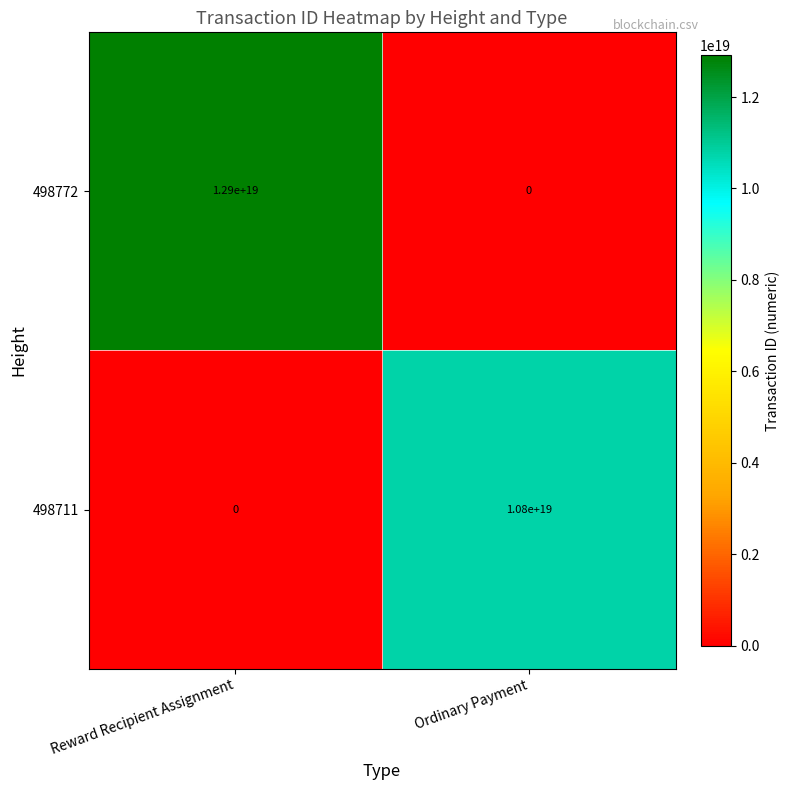

Is it true that 498711 equals 17166920105777270784 at Ordinary Payment?

False